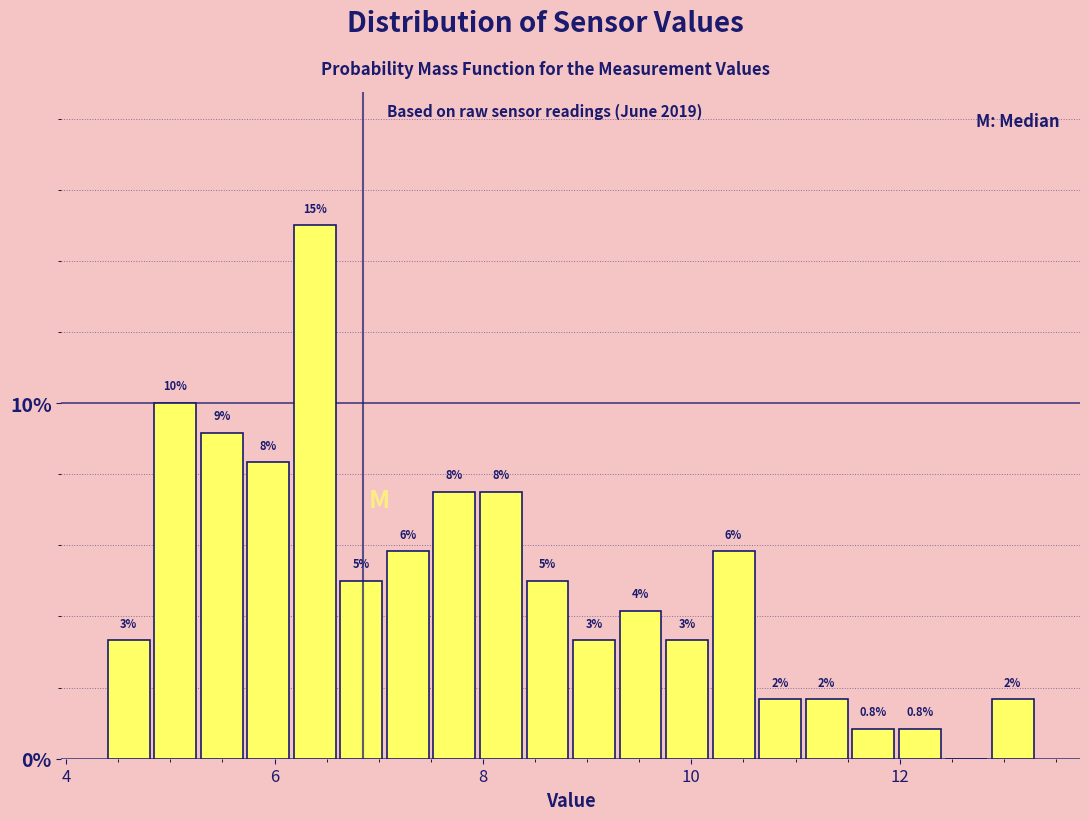

Around what value on the x-axis is the tallest bar? Give the approximate position of its centre, as read against the axis.

6.4